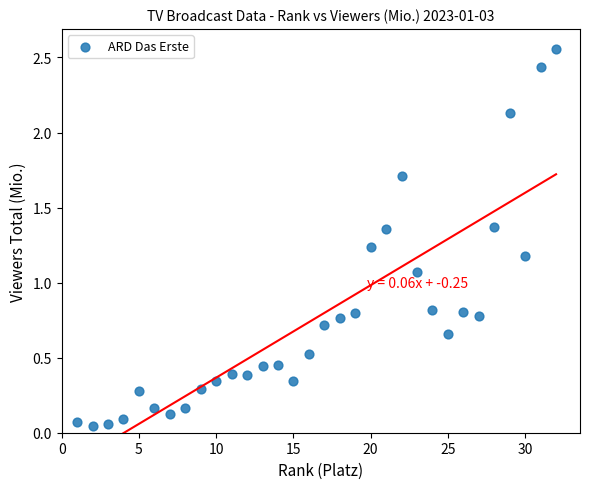

What is the range of X values (max minus min)?

31.0